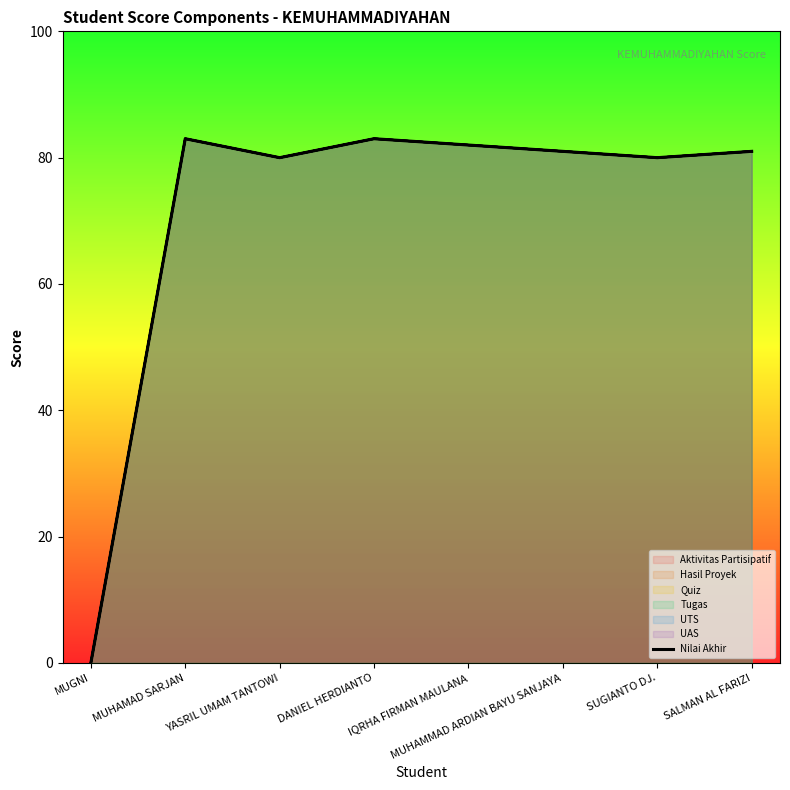

How many interior local peaks (higher than both neighbors) does the data have?

2